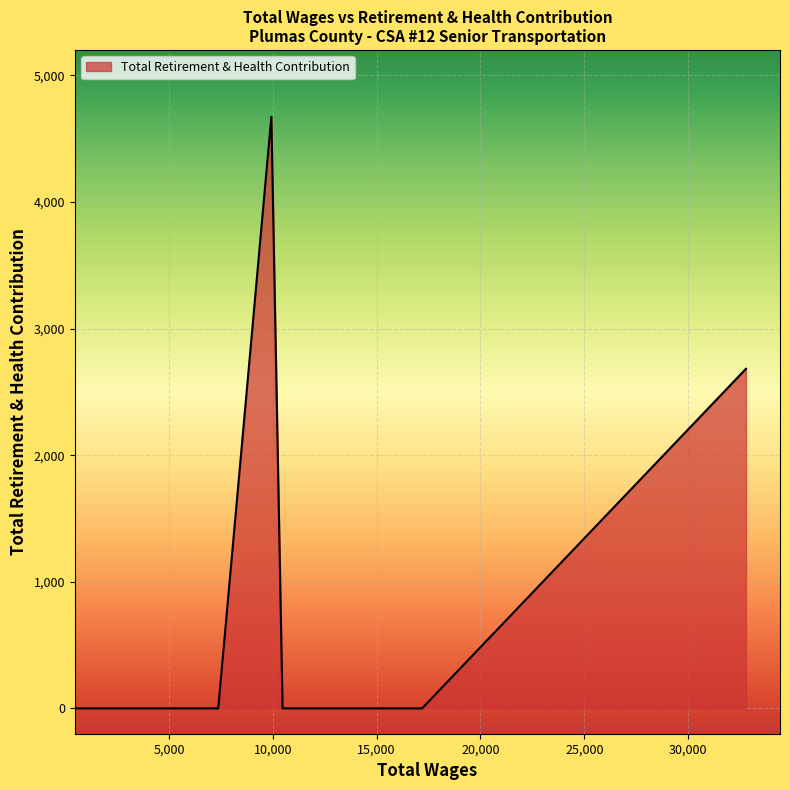

What is the maximum value shown in the chart?

4672